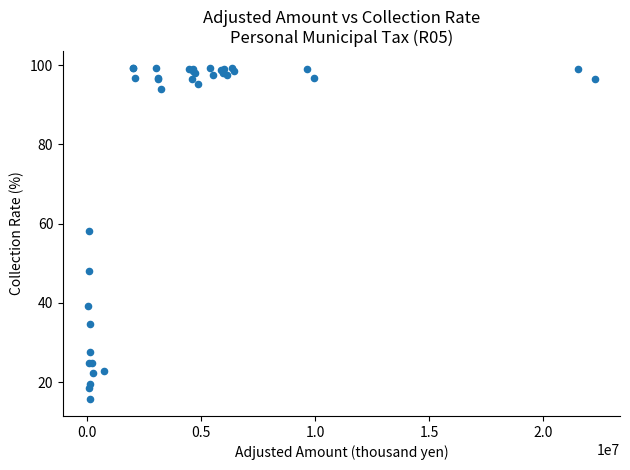

What Y value in the scatter plot is closest to 57?

58.1